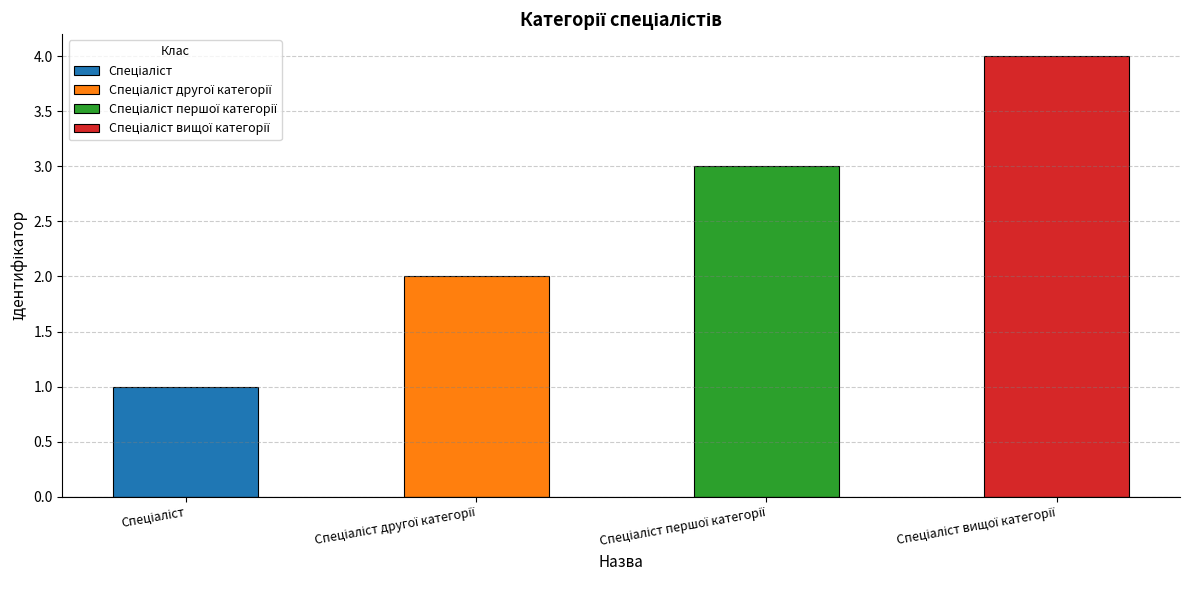

Reading left to right, extract all data points from this chart.

1	2	3	4